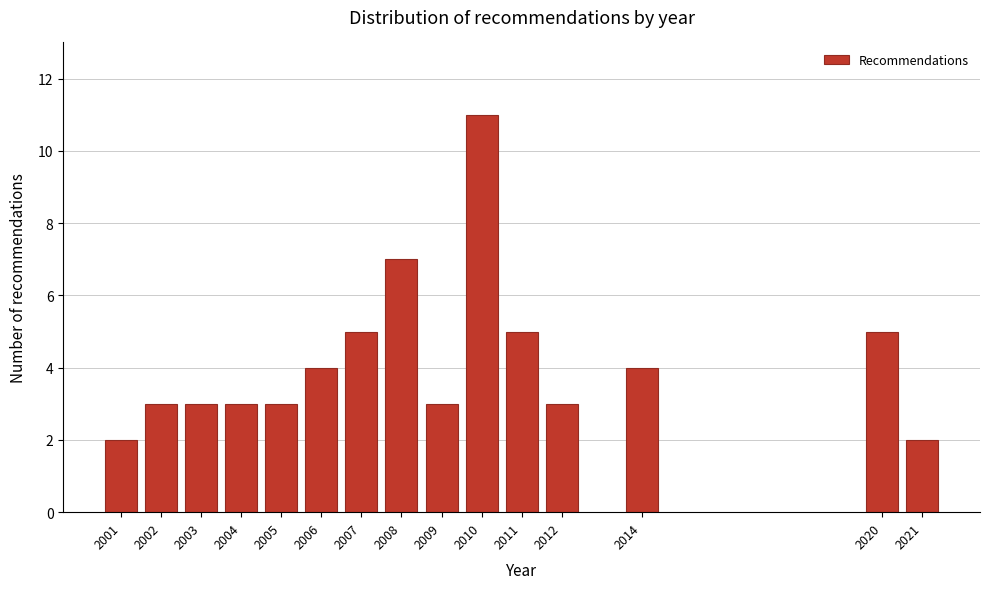

Reading left to right, list all the values displayed in this chart.

2001=2	2002=3	2003=3	2004=3	2005=3	2006=4	2007=5	2008=7	2009=3	2010=11	2011=5	2012=3	2014=4	2020=5	2021=2